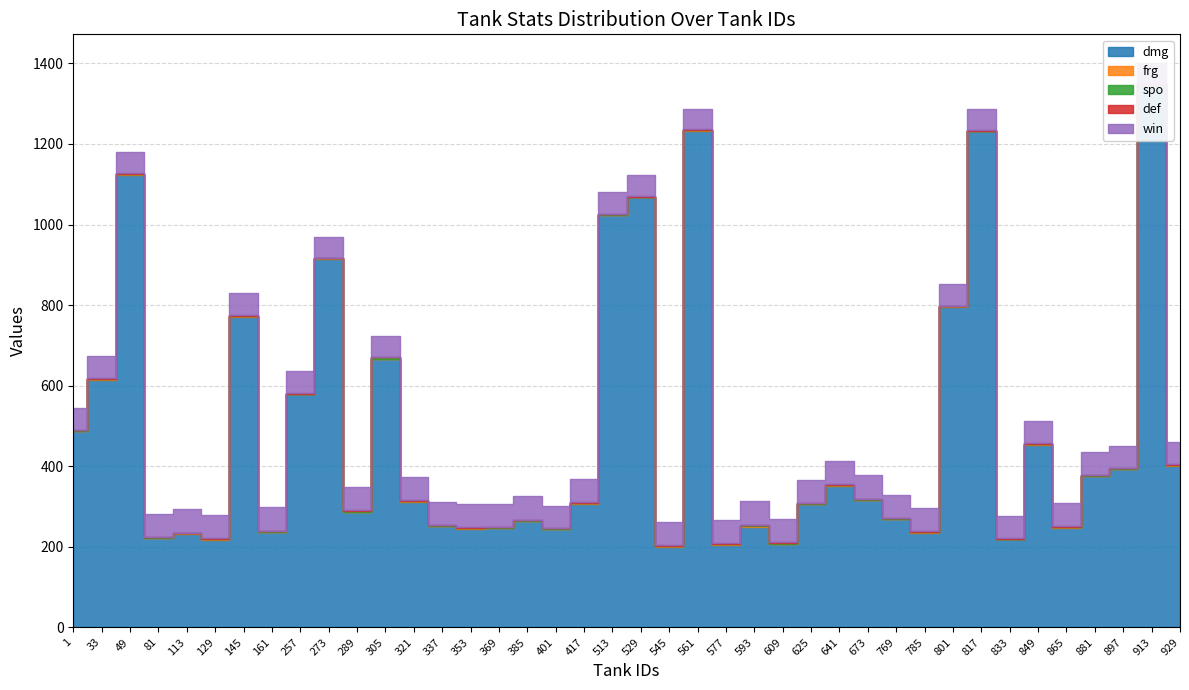

What are all the series names shown in the legend?

dmg, frg, spo, def, win